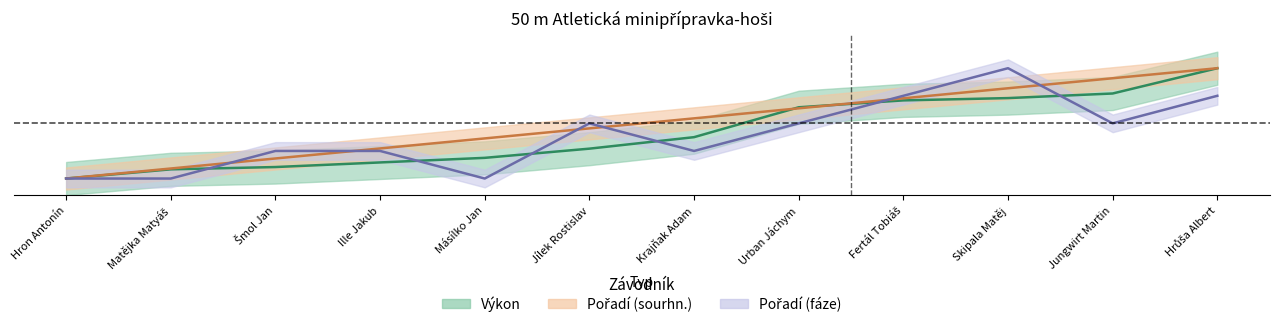

Which series ends up on top after the final intersection of Výkon and Pořadí (fáze)?

Výkon